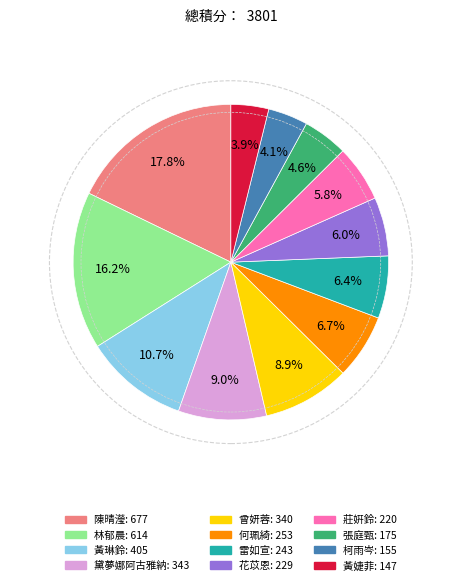

Is there any slice that represents more than half of the pie?

No